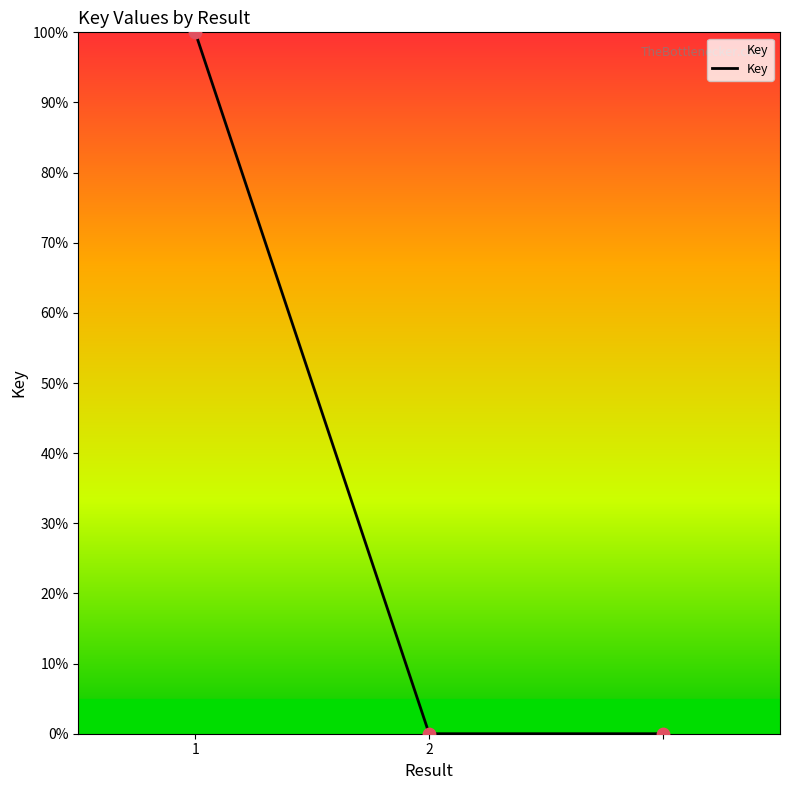

What is the greatest value displayed?

100